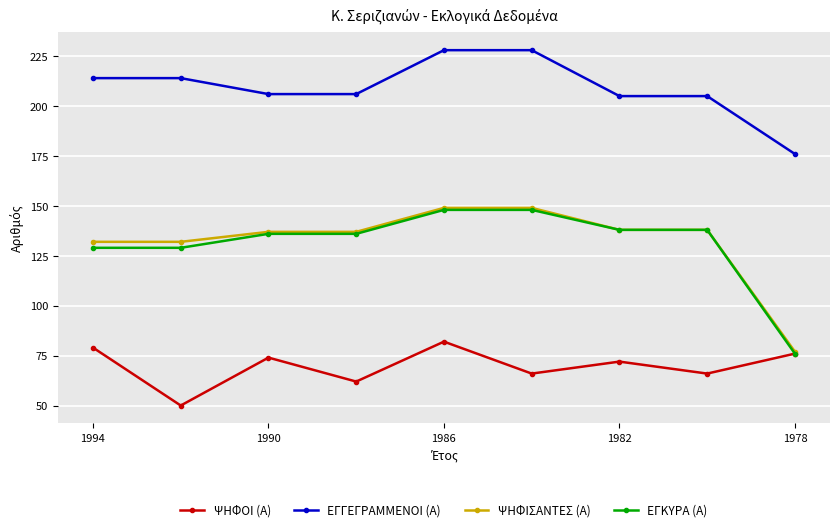

What are all the series names shown in the legend?

ΨΗΦΟΙ (Α), ΕΓΓΕΓΡΑΜΜΕΝΟΙ (Α), ΨΗΦΙΣΑΝΤΕΣ (Α), ΕΓΚΥΡΑ (Α)